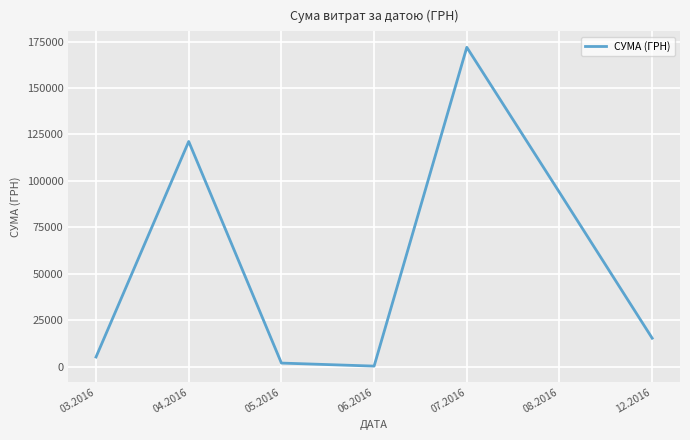

Which label corresponds to the largest value in the chart?

07.2016